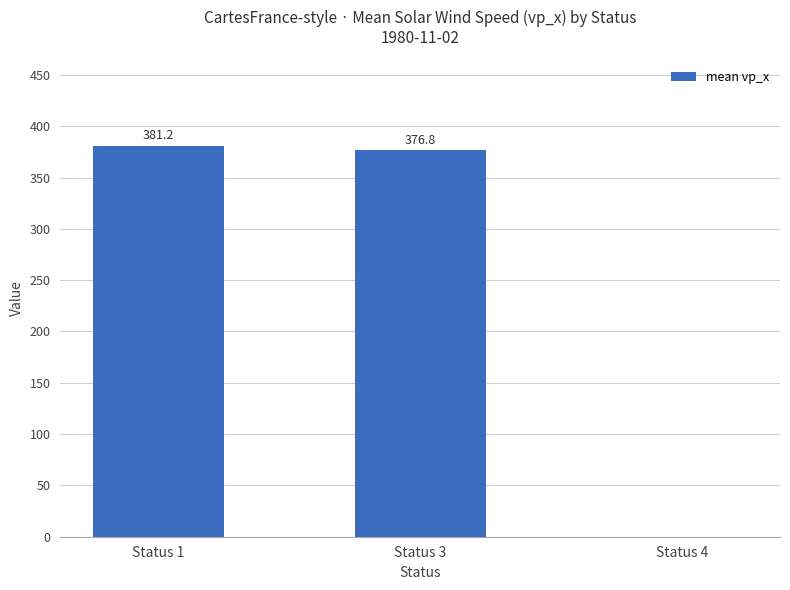

What is the sum of all values?

758.0